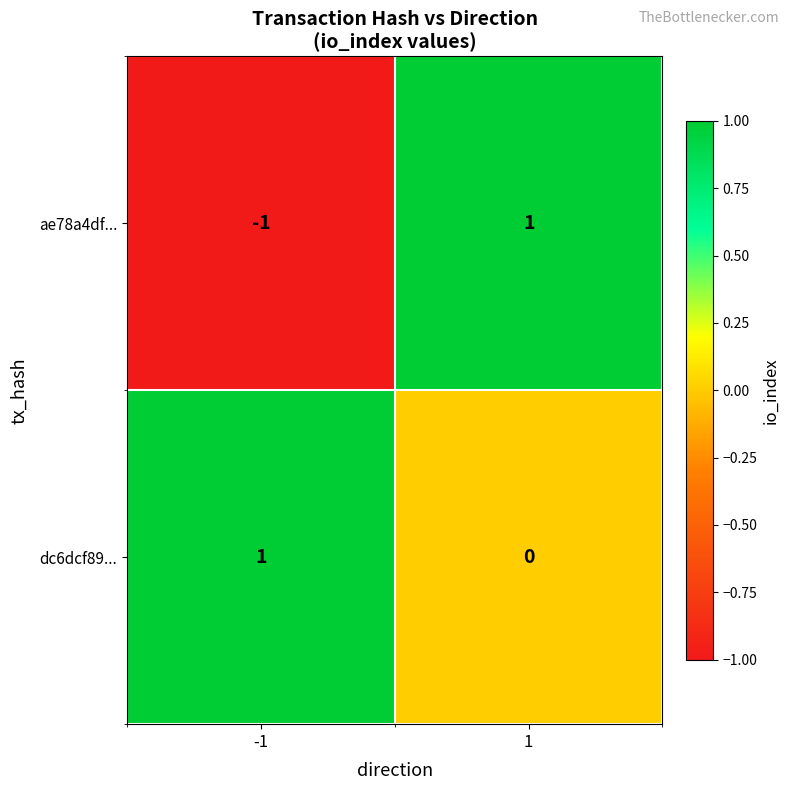

Which series has the largest range (max minus min)?

ae78a4df...